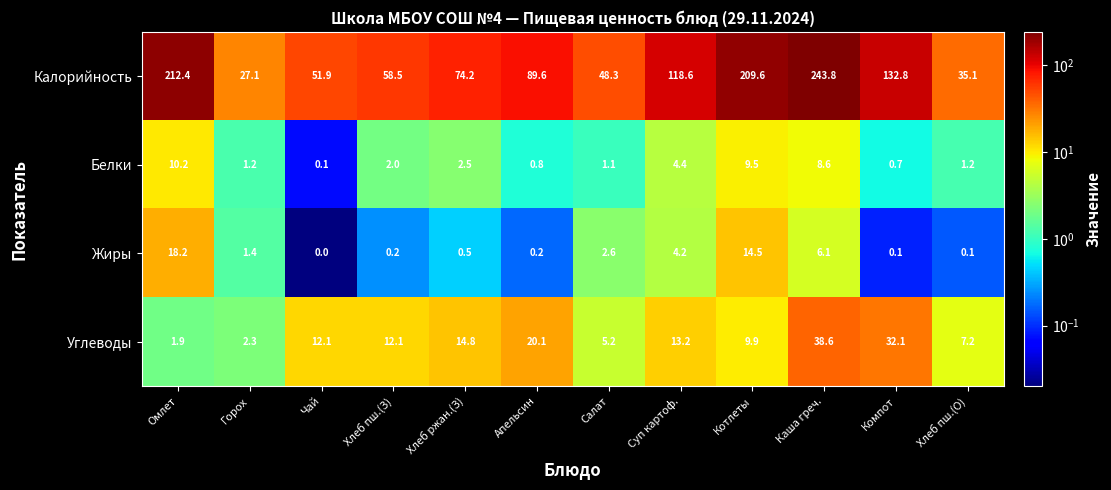

List the series in order of their peak value, lowest first.

Белки, Жиры, Углеводы, Калорийность